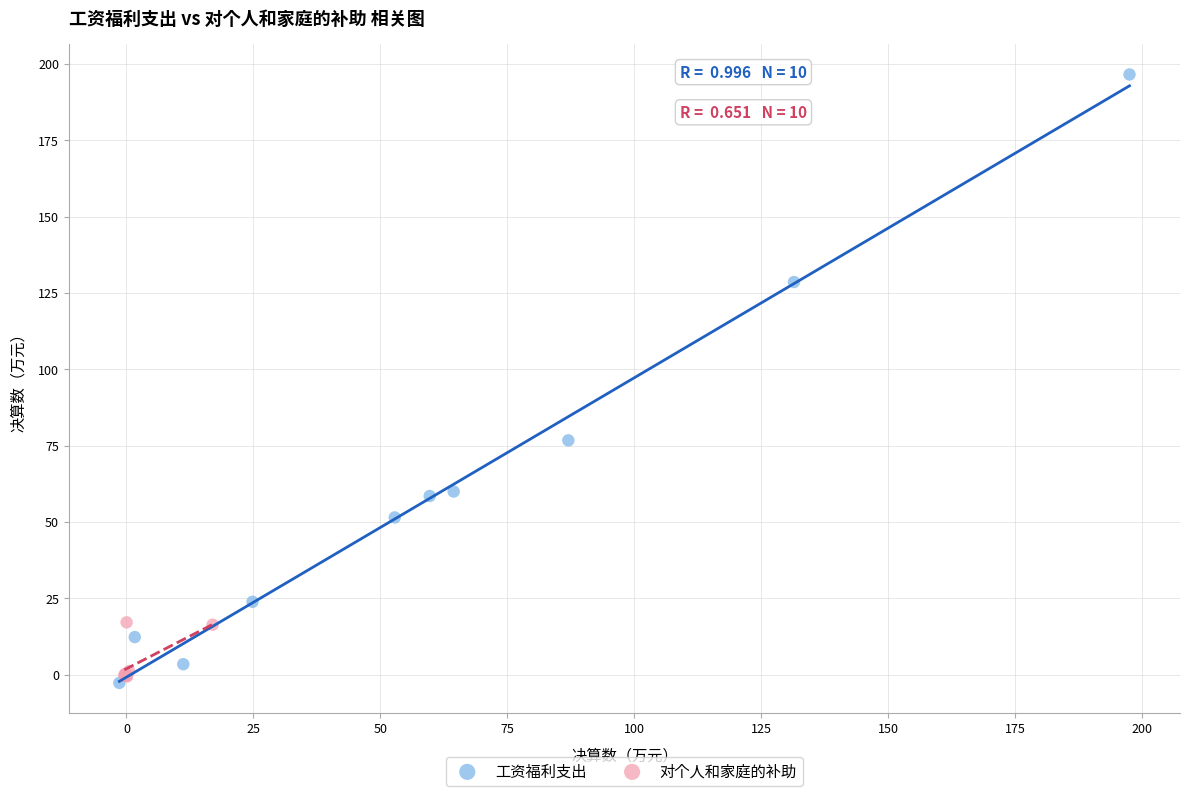

Which series reaches the maximum Y coordinate?

工资福利支出